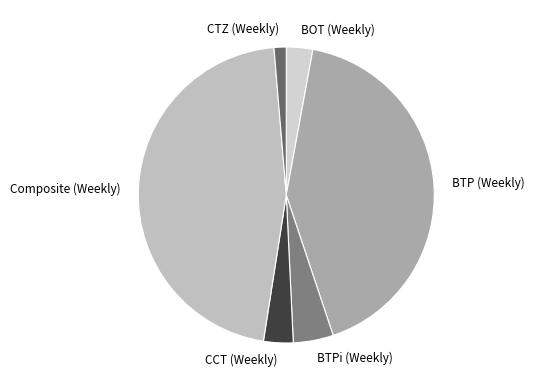

Between BTPi (Weekly) and BTP (Weekly), which is larger?

BTP (Weekly)